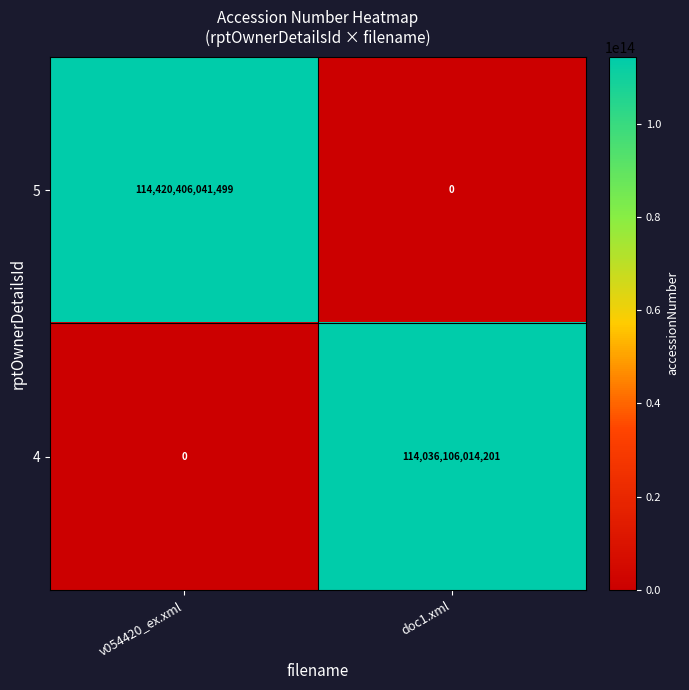

The value of 5 at v054420_ex.xml is 165655977167532. True or false?

False